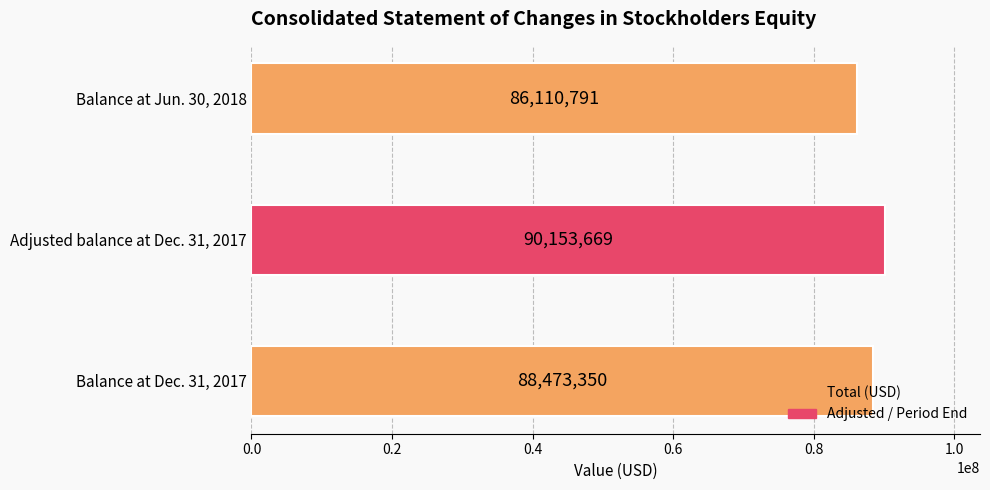

Does the chart contain any negative values?

No